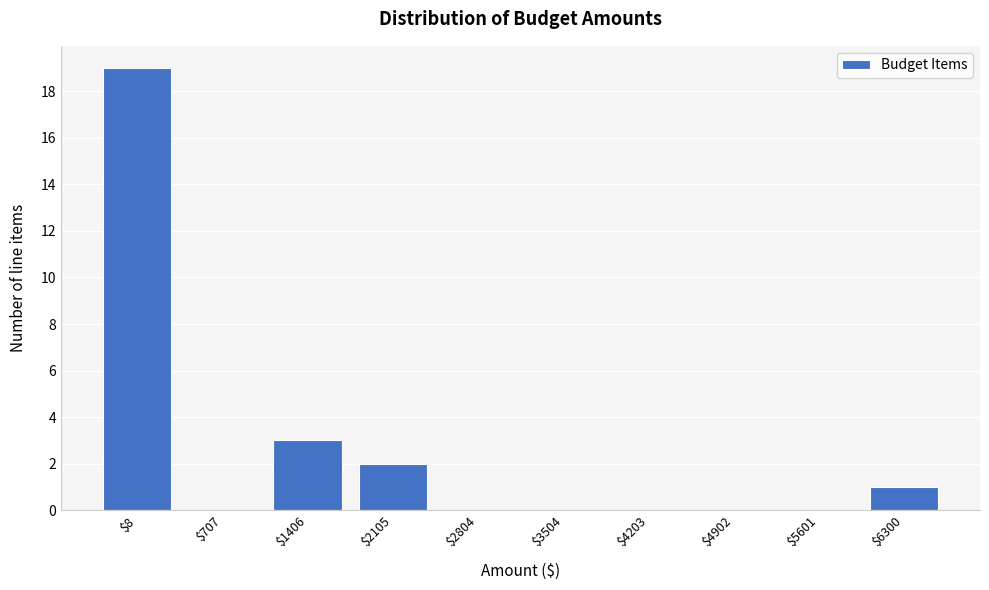

The value at $2804 is 0. True or false?

True